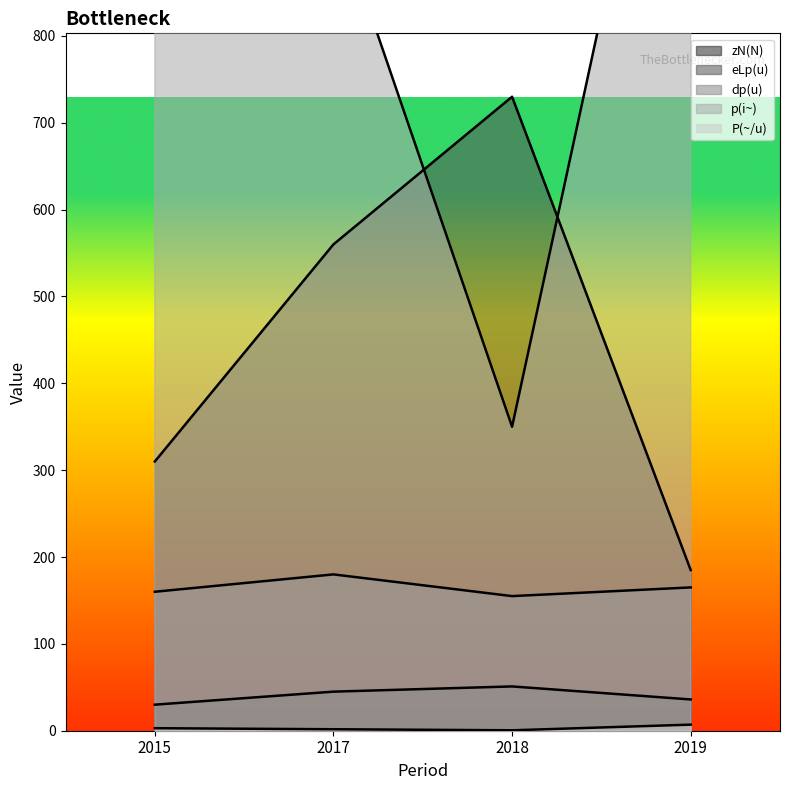

Reading right to left, extract all data points from this chart.

zN(N): 2019=36.0	2018=51.0	2017=45.0	2015=30.0
eLp(u): 2019=185.0	2018=730.0	2017=560.0	2015=310.0
dp(u): 2019=165.0	2018=155.0	2017=180.0	2015=160.0
p(i~): 2019=1300.0	2018=350.0	2017=950.0	2015=900.0
P(~/u): 2019=7.0	2018=0.5	2017=1.7	2015=2.9